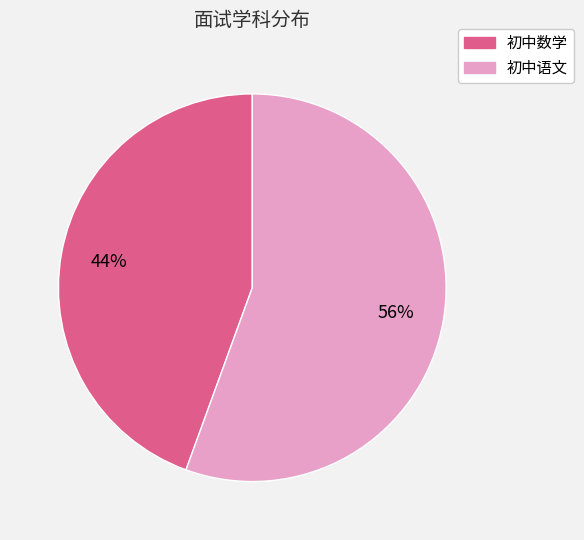

Which slice is the smallest?

初中数学